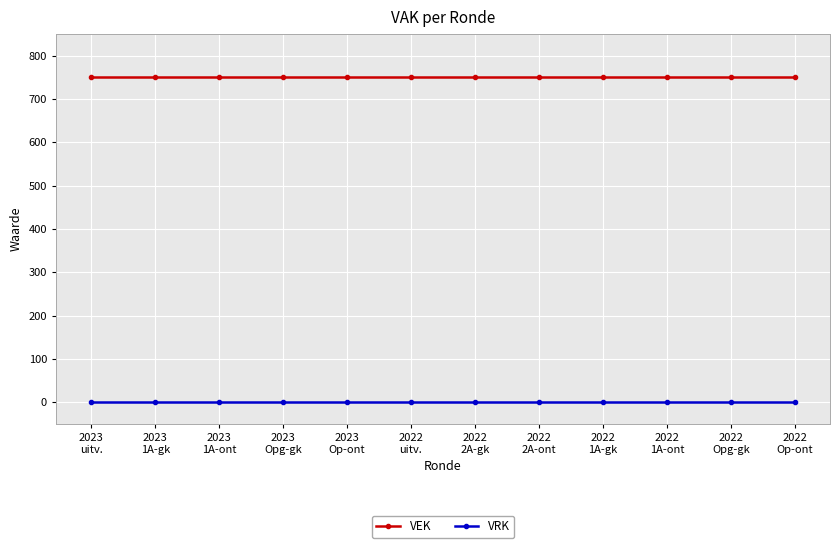

What is the total value across all series at 2022
2A-ont?

750